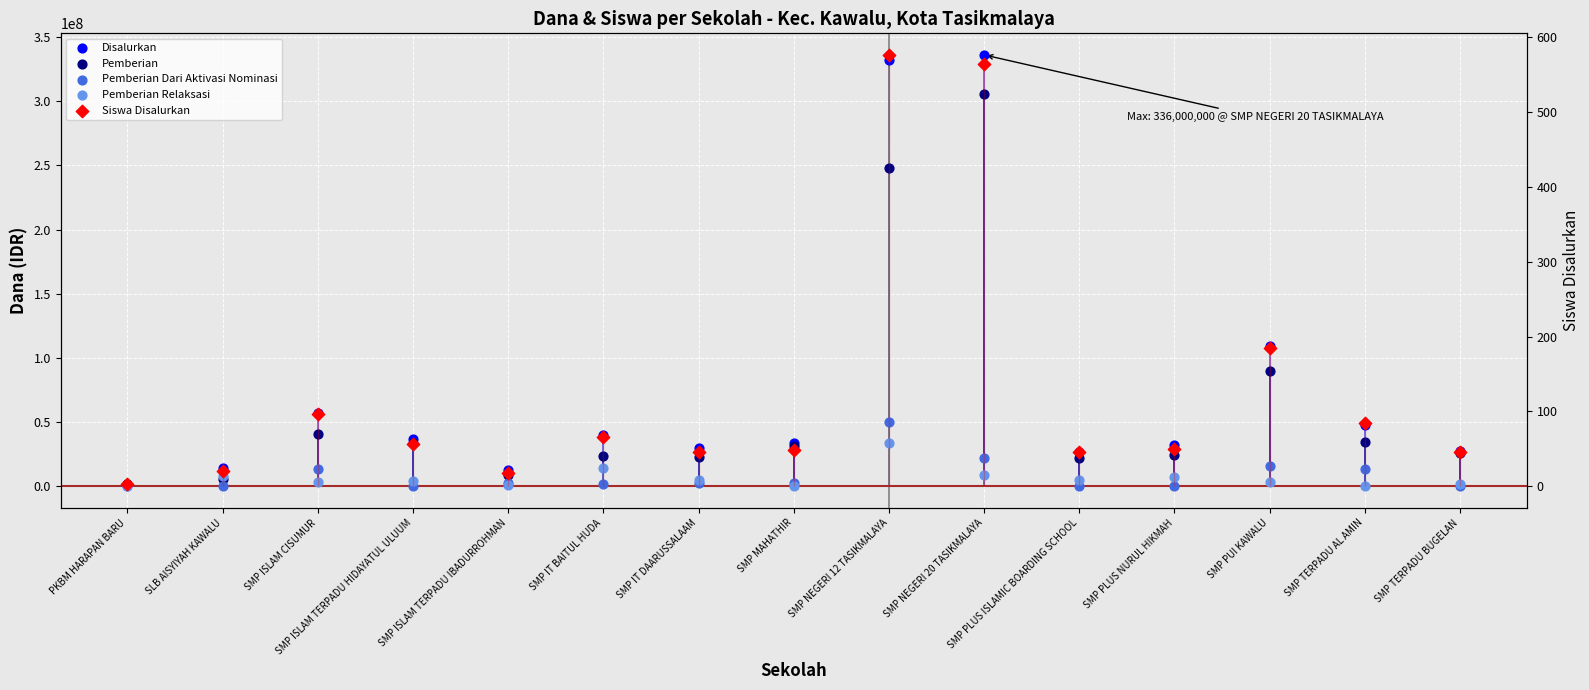

Which series contains the lowest Y value?

Pemberian Dari Aktivasi Nominasi